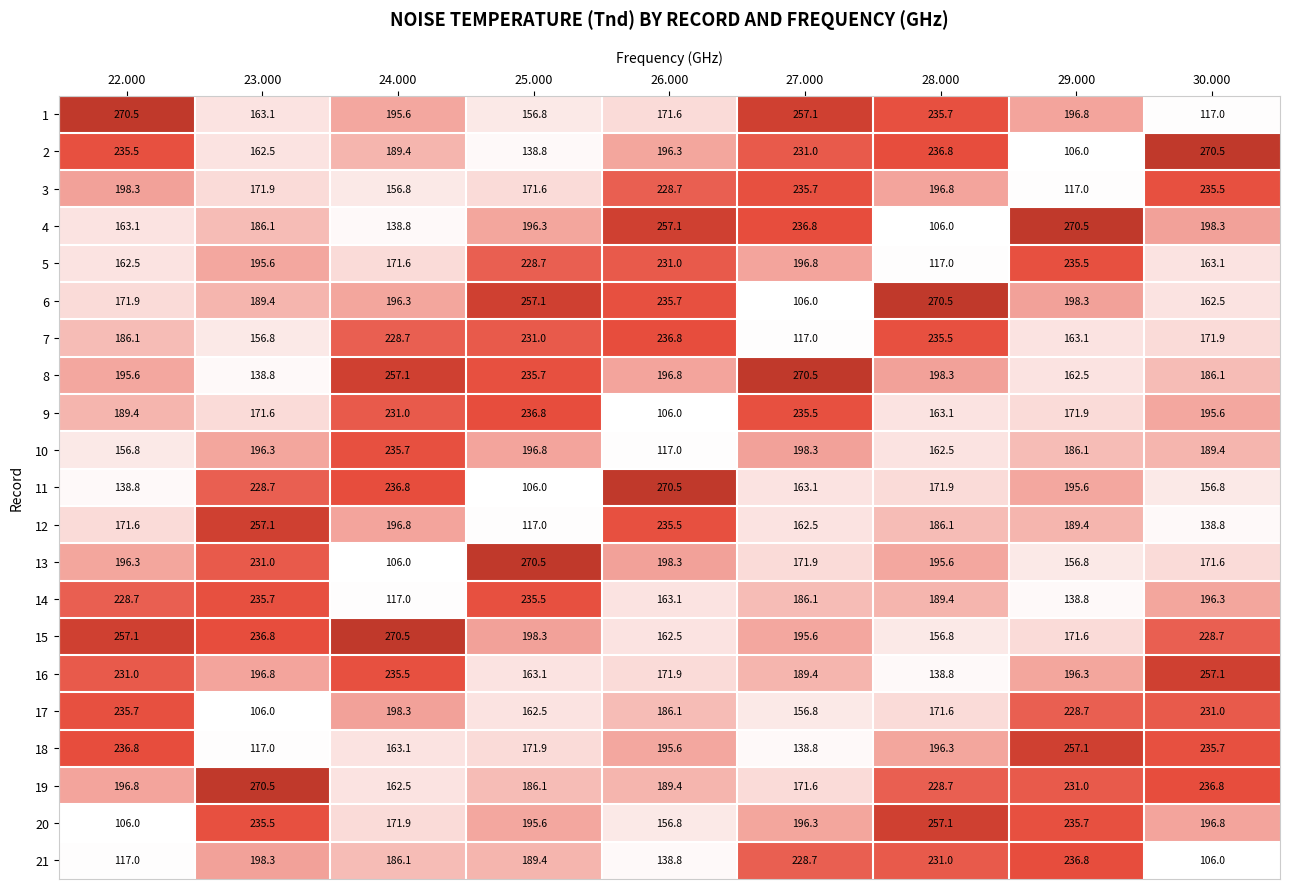

At 24.000, list the series in order from smallest to largest.

13, 14, 4, 3, 19, 18, 5, 20, 21, 2, 1, 6, 12, 17, 7, 9, 16, 10, 11, 8, 15